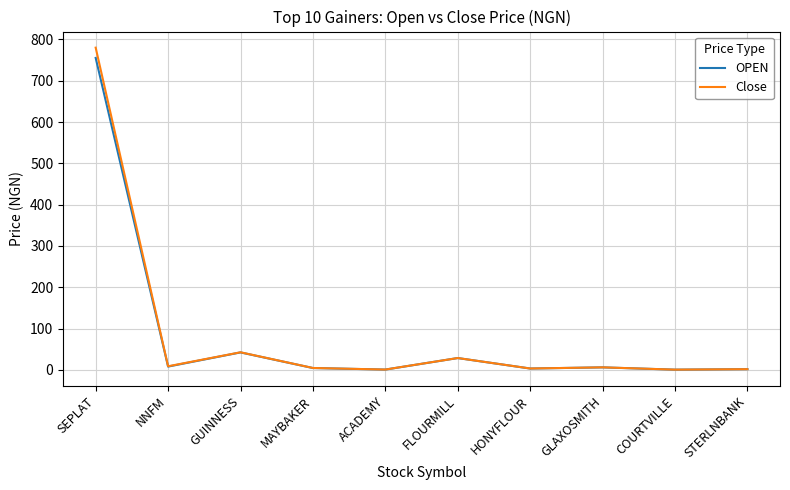

What is the approximate value of OPEN at COURTVILLE?

0.5